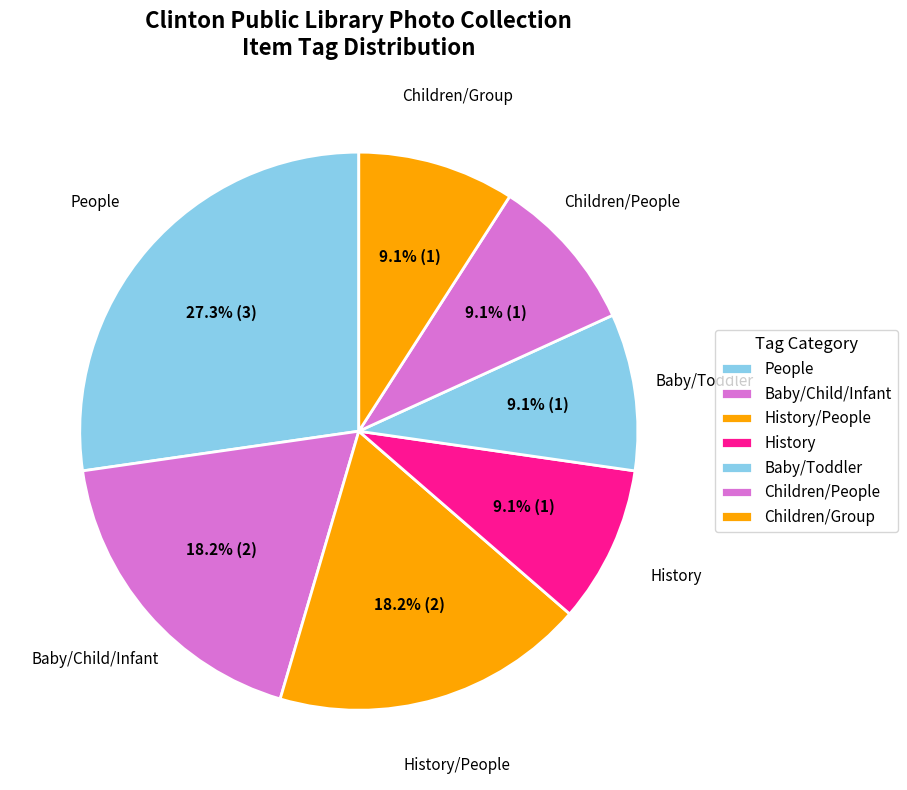

What is the largest slice in the pie chart?

People